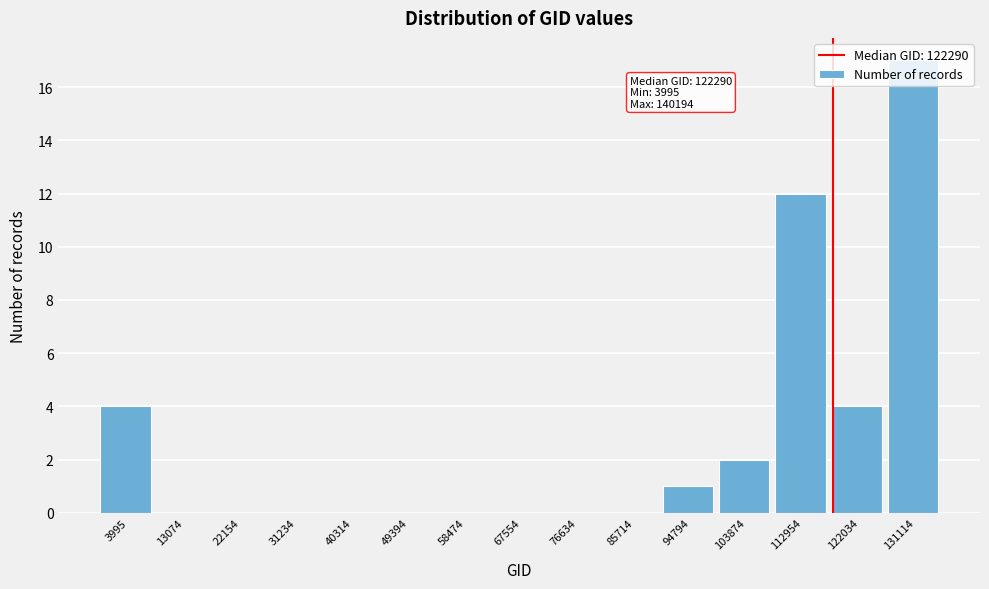

What is the greatest value displayed?

17